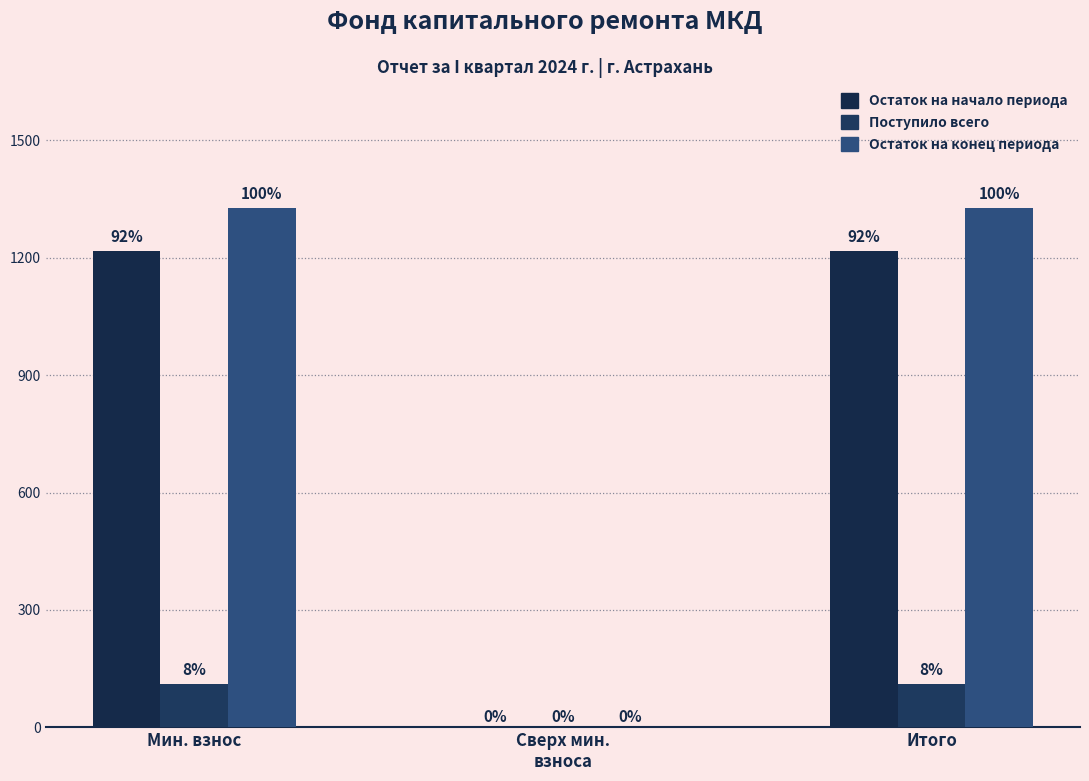

What is the difference between the maximum and minimum values in the Поступило всего series?

109.9